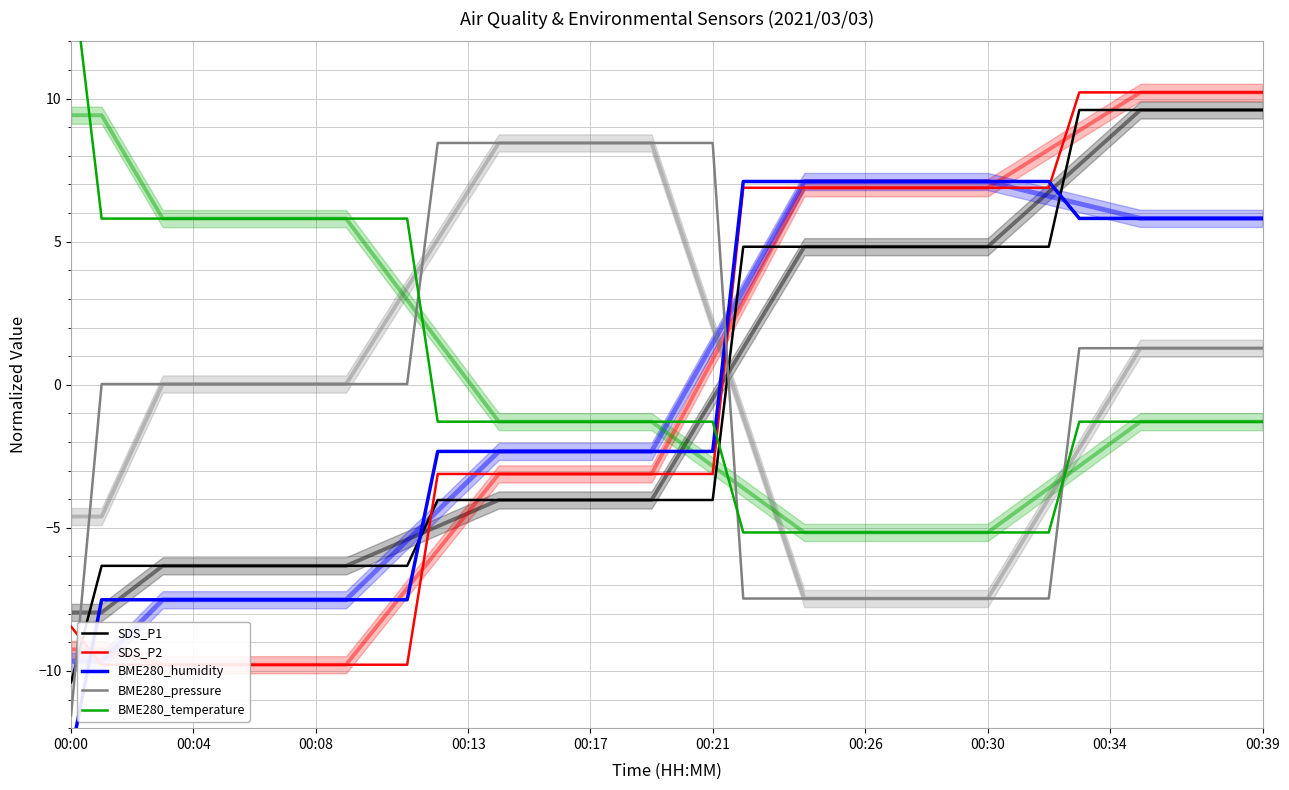

At which label does BME280_humidity reach its peak?

22